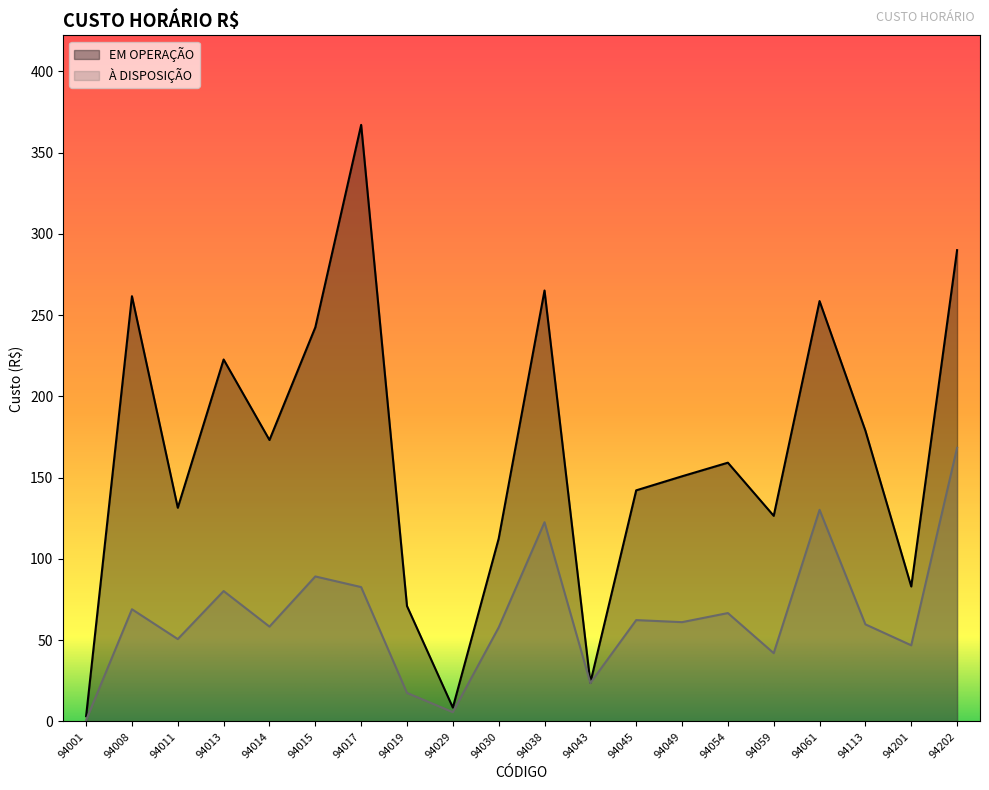

What are all the series names shown in the legend?

EM OPERAÇÃO, À DISPOSIÇÃO